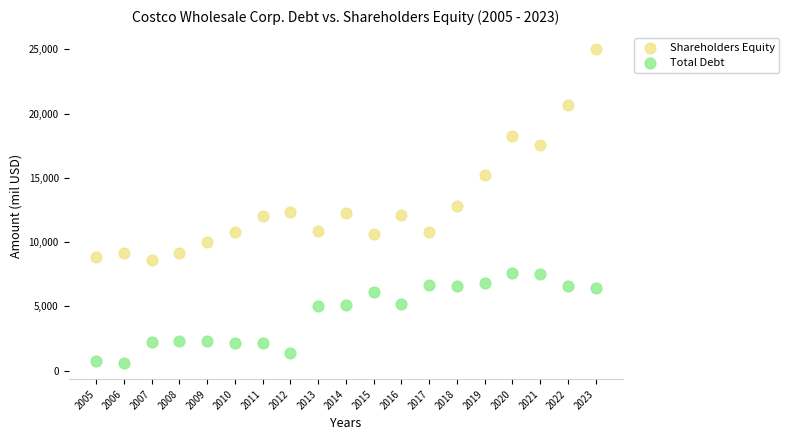

Across all data points, what is the range of Y values (max minus min)?

24493